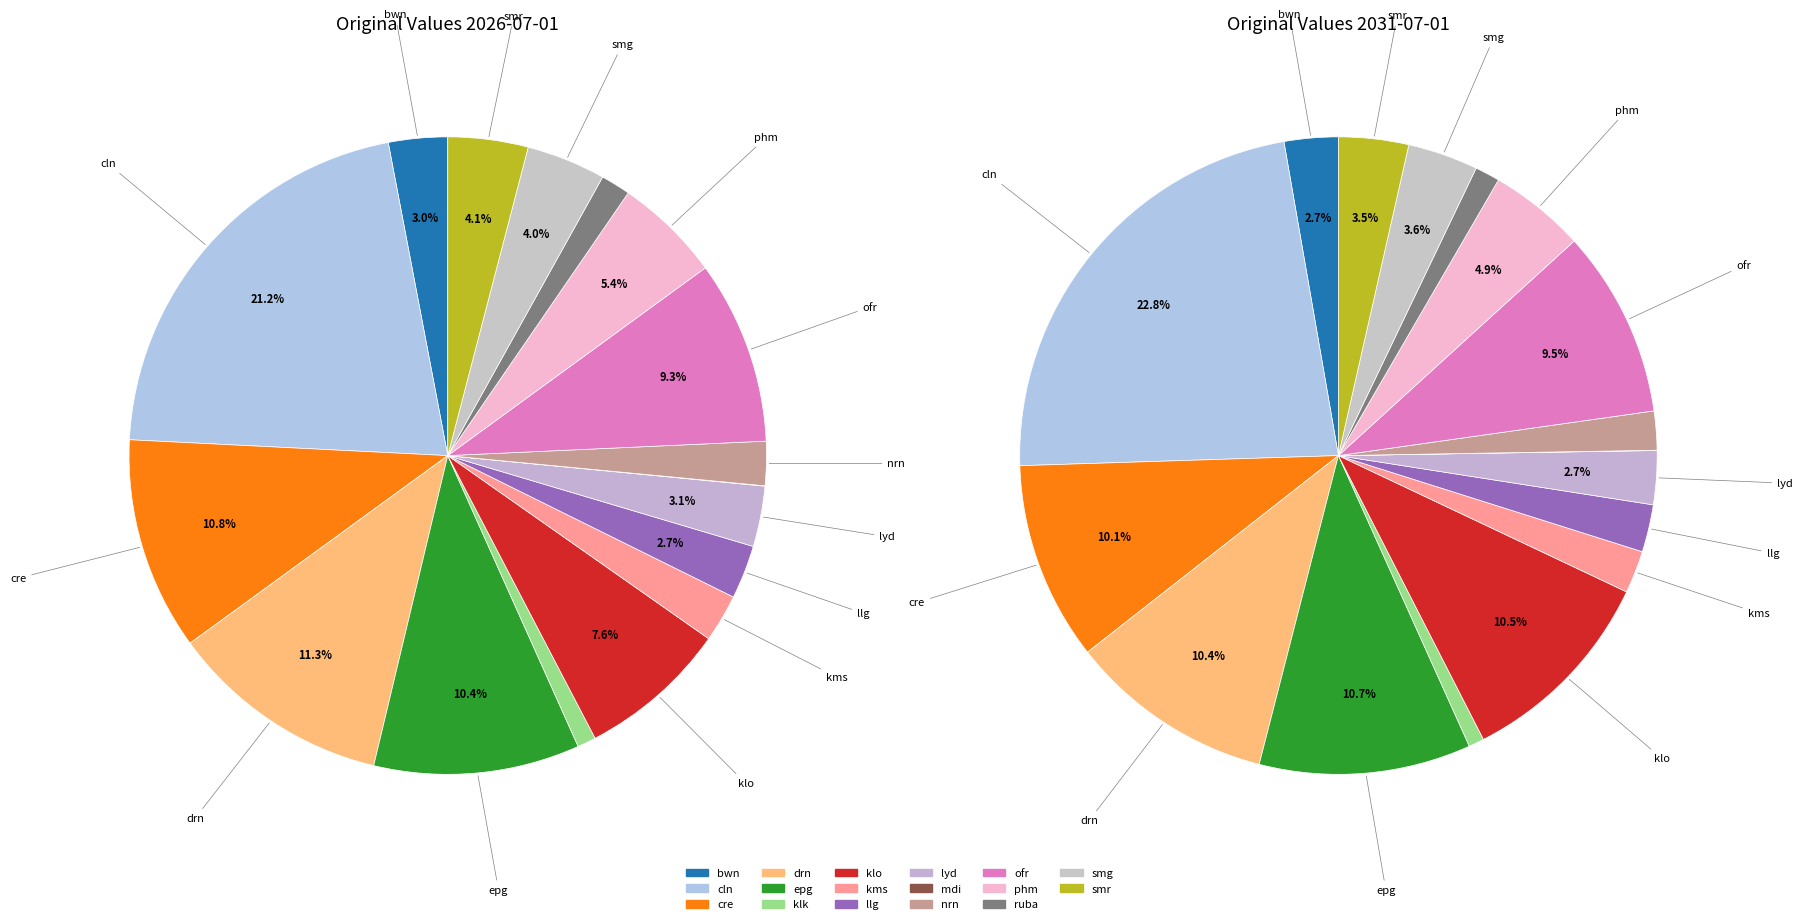

How many slices are in this pie chart?

17